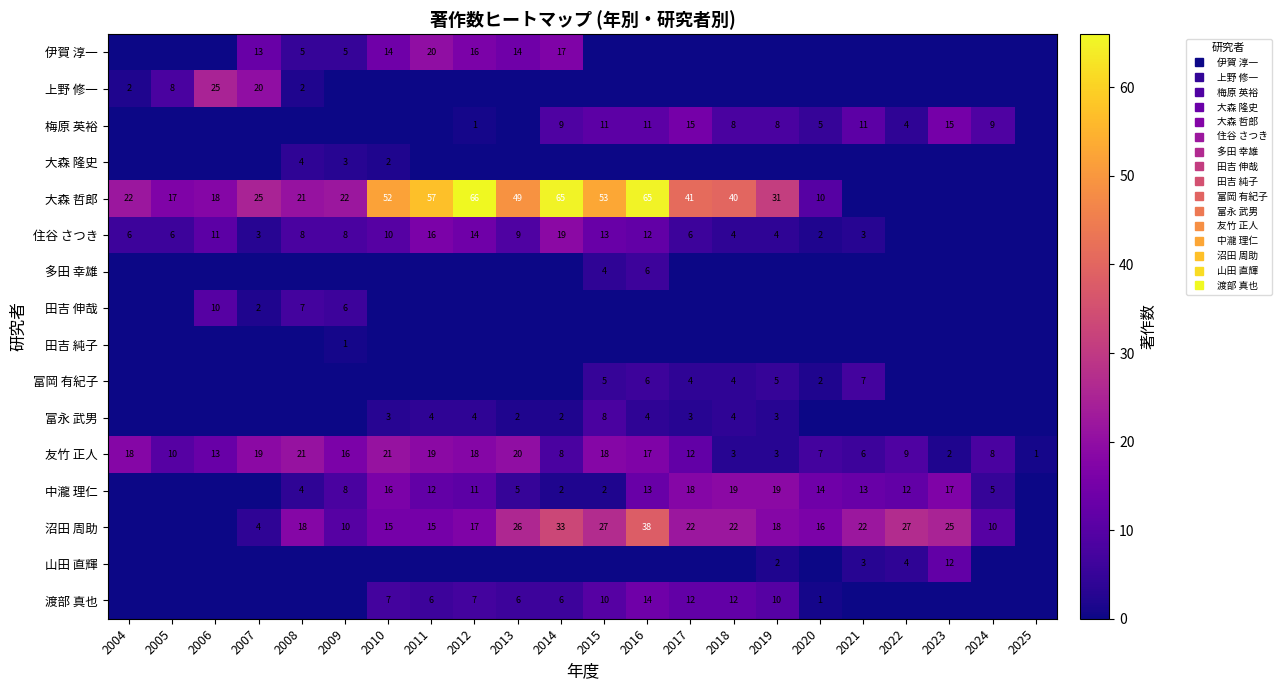

Is the value of 上野 修一 at 2009 greater than the value of 富永 武男 at 2010?

No